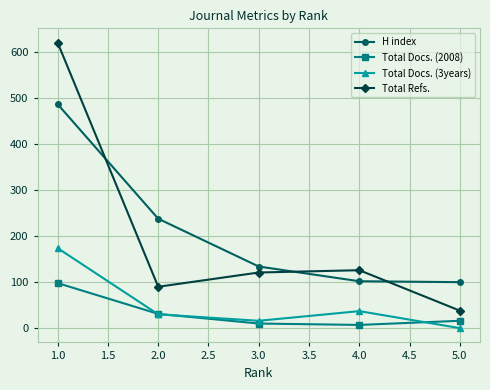

What are all the series names shown in the legend?

H index, Total Docs. (2008), Total Docs. (3years), Total Refs.